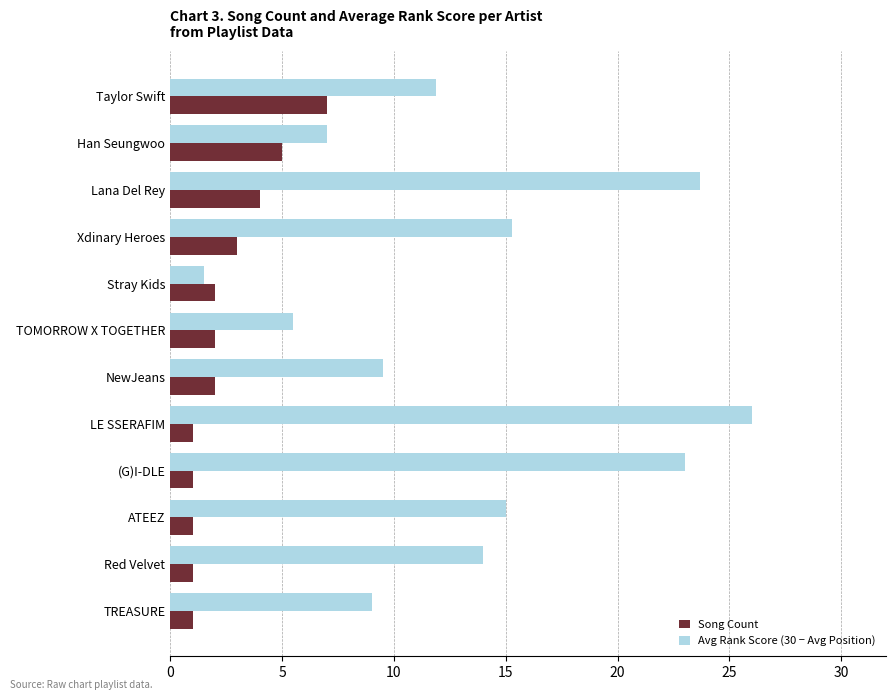

What is the total value across all series at Stray Kids?

3.5